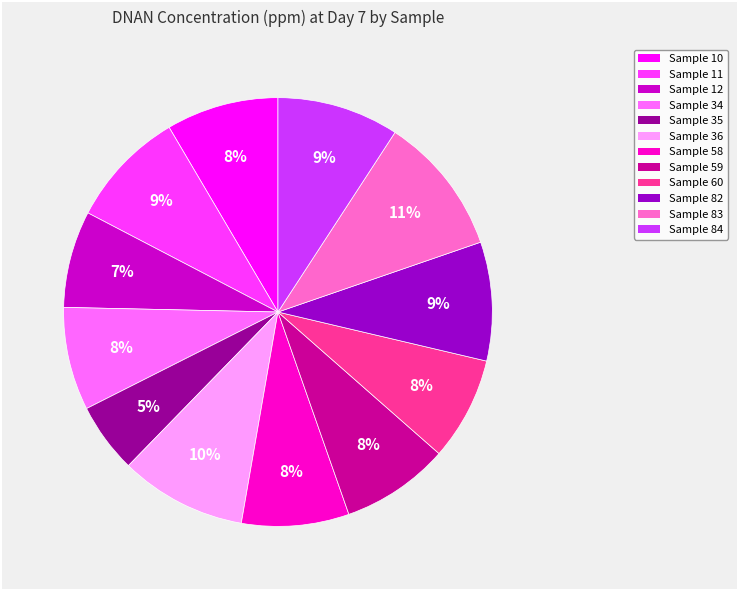

Is there a majority slice in this chart?

No